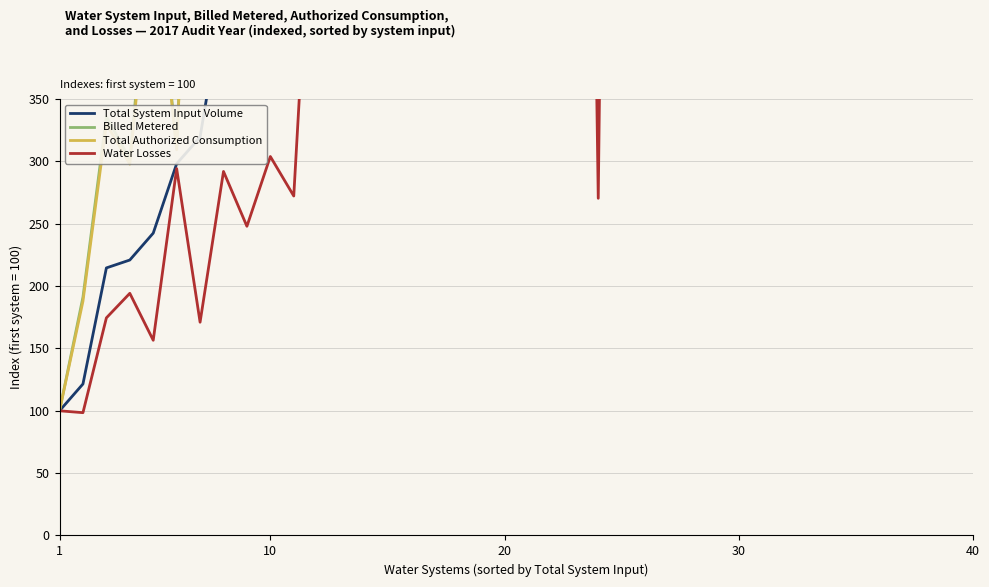

Which series has the largest total across all categories?

Billed Metered